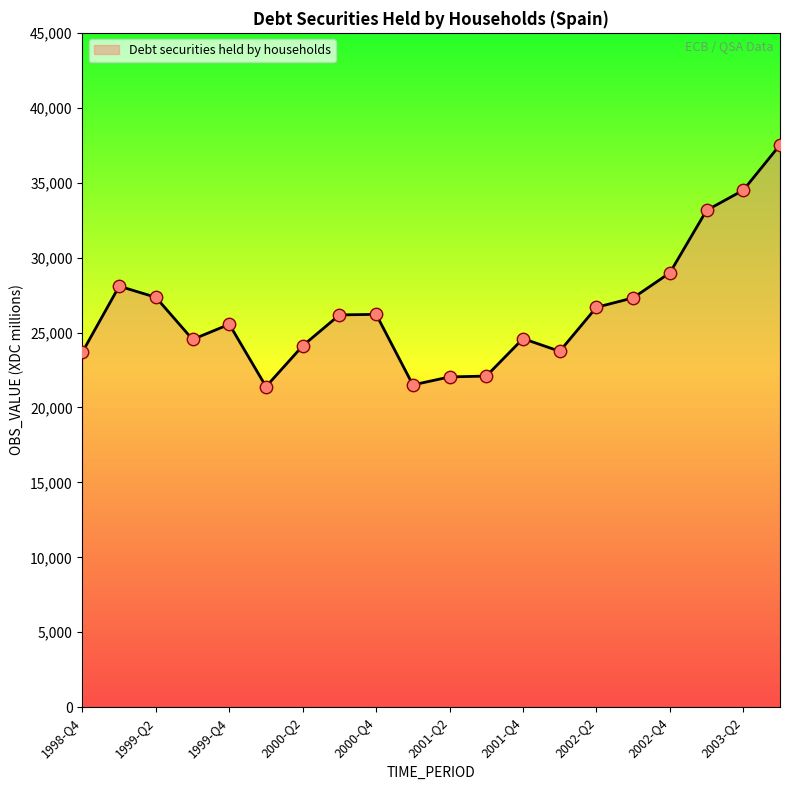

What is the minimum value shown in the chart?

21389